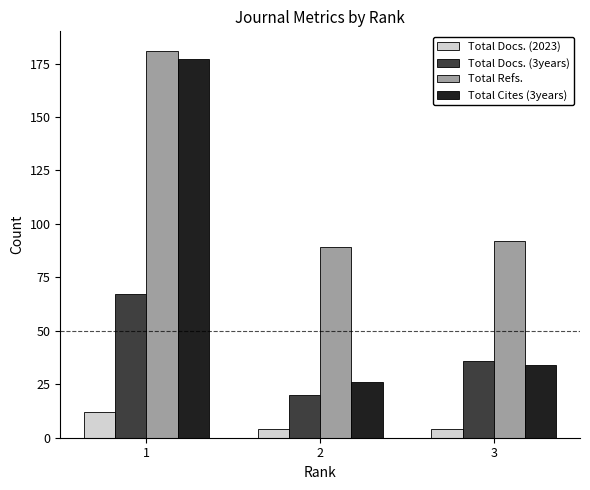

At which label is Total Refs. closest to 135?

3